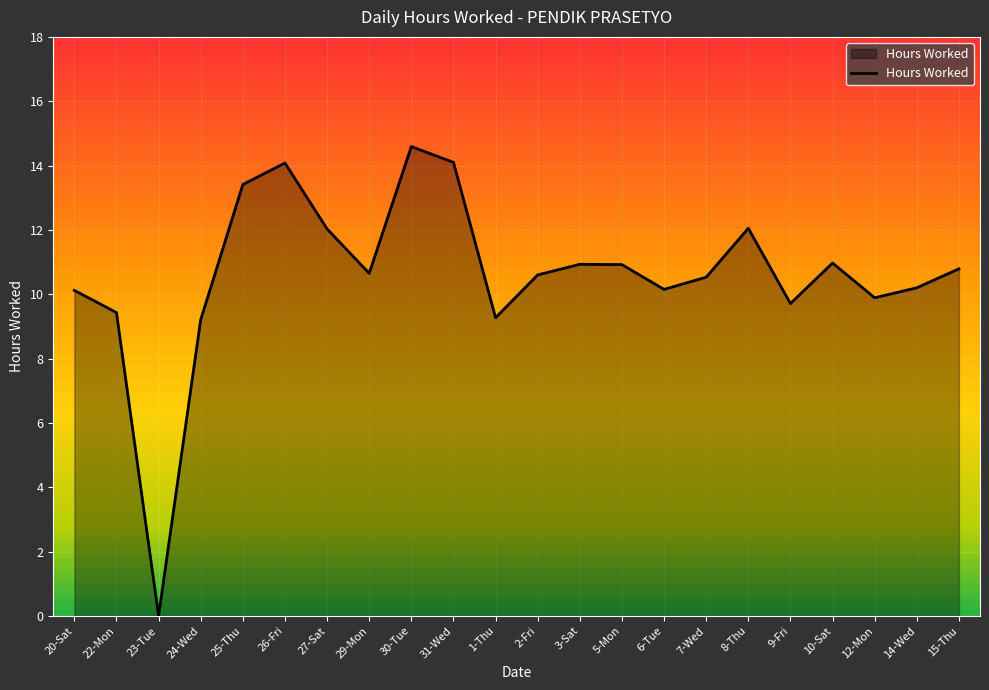

What is the difference between the maximum and minimum values?

14.6